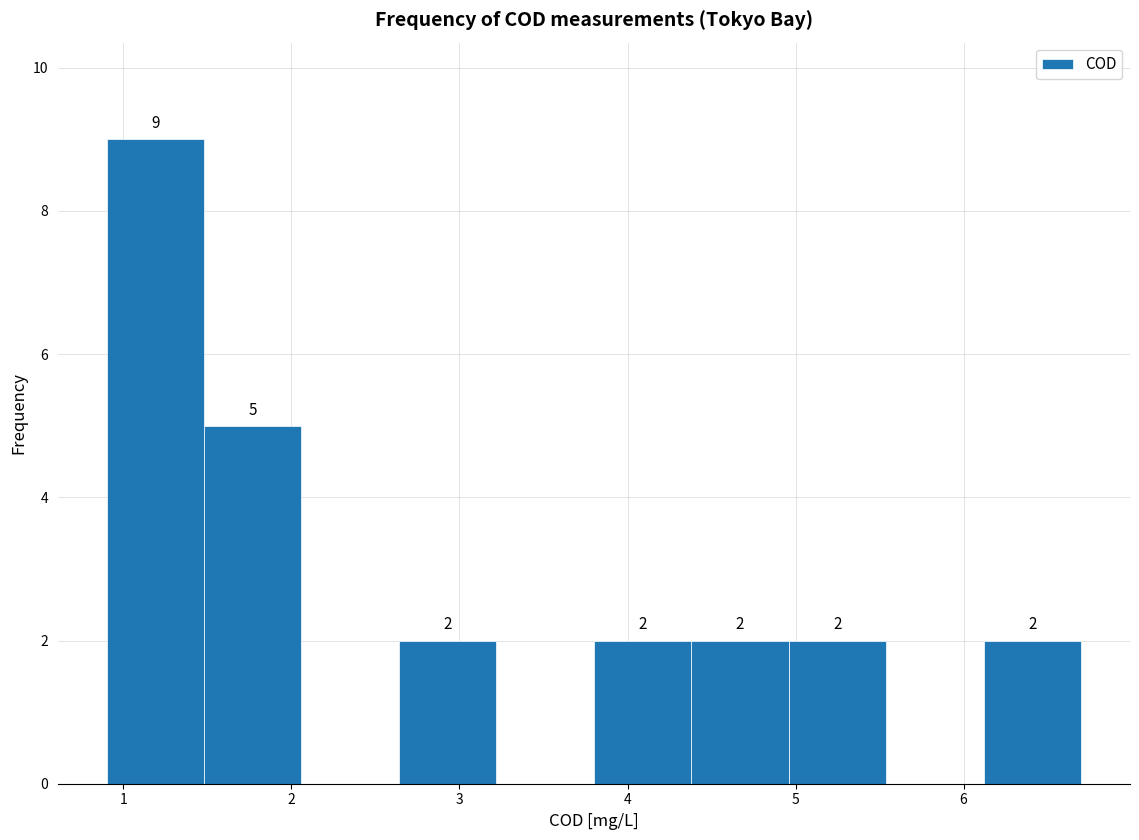

Over which range of the x-axis is the bar tallest?

0.90 to 1.48